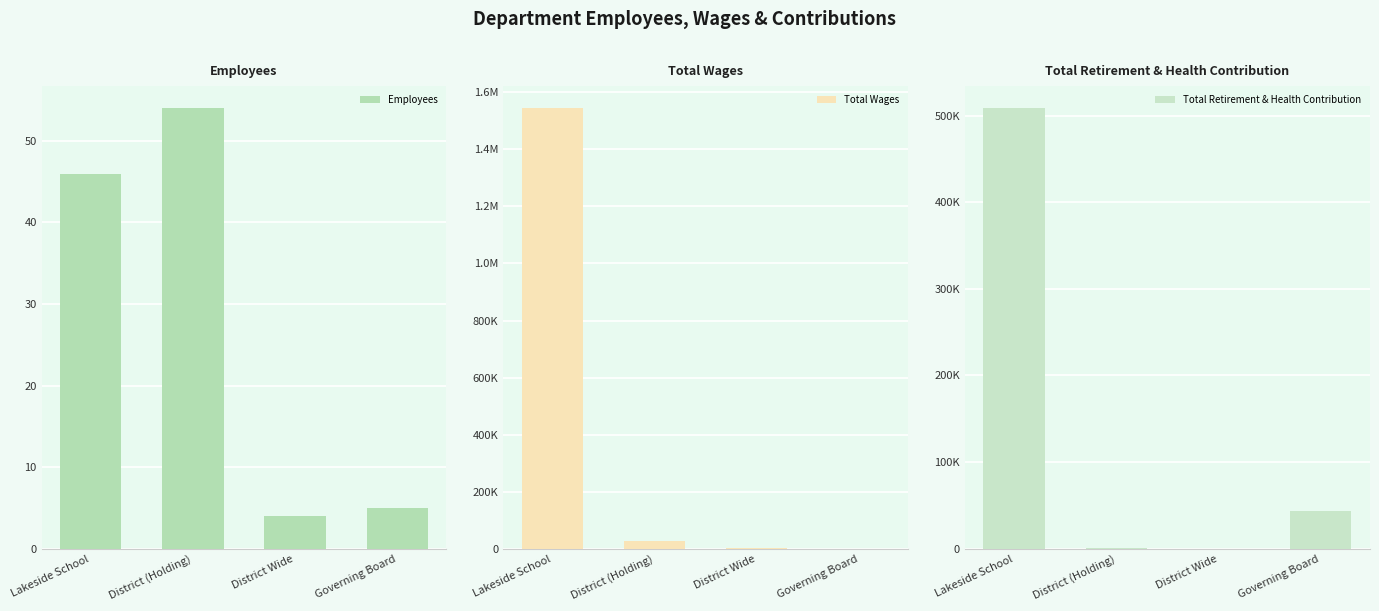

The value of Employees at District (Holding) is 54. True or false?

True